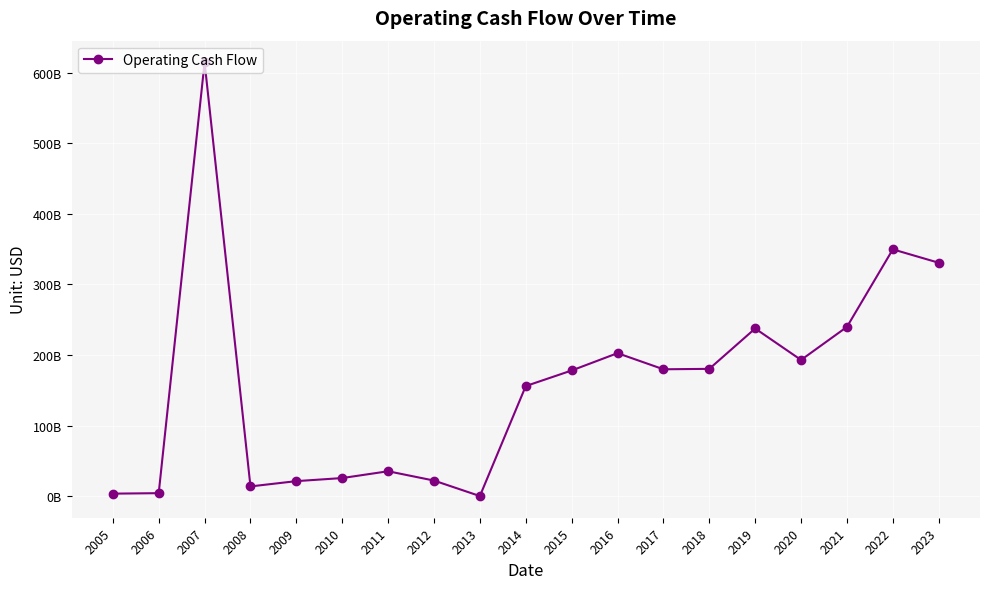

The chart shows a value of 18160664915 at 2008. True or false?

False